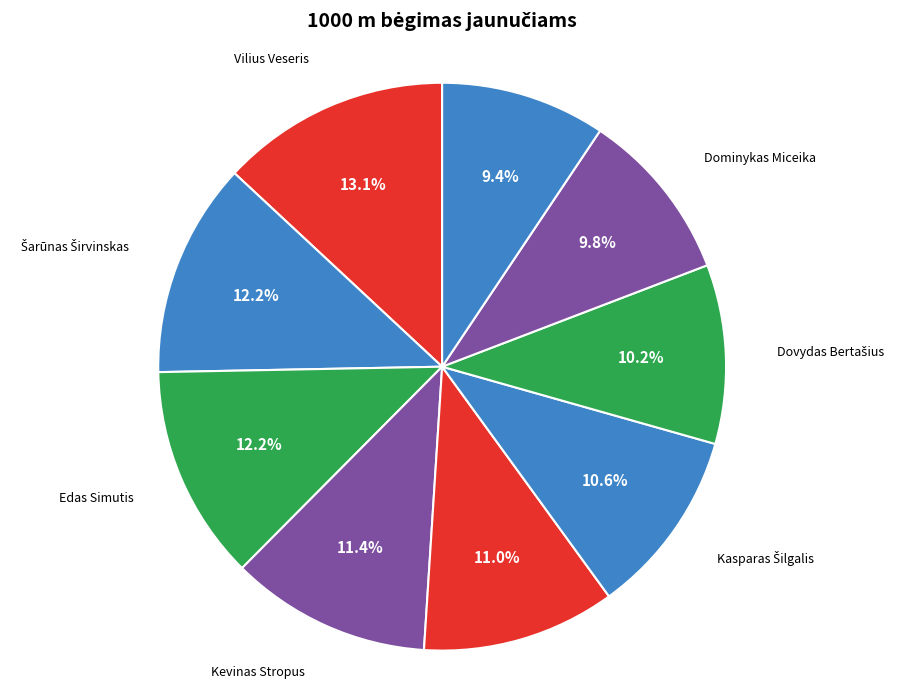

To the nearest percent, what percentage of the pie is Kevinas Stropus?

11%